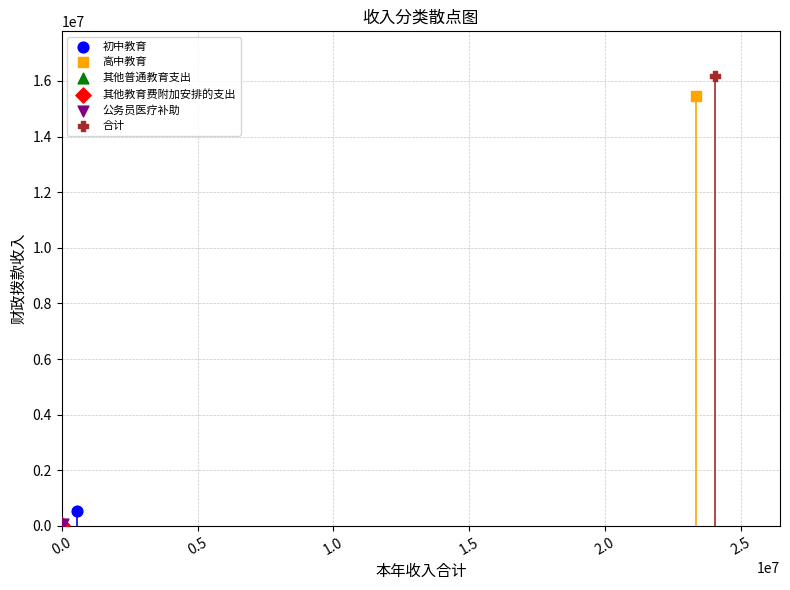

What are all the series names shown in the legend?

初中教育, 高中教育, 其他普通教育支出, 其他教育费附加安排的支出, 公务员医疗补助, 合计